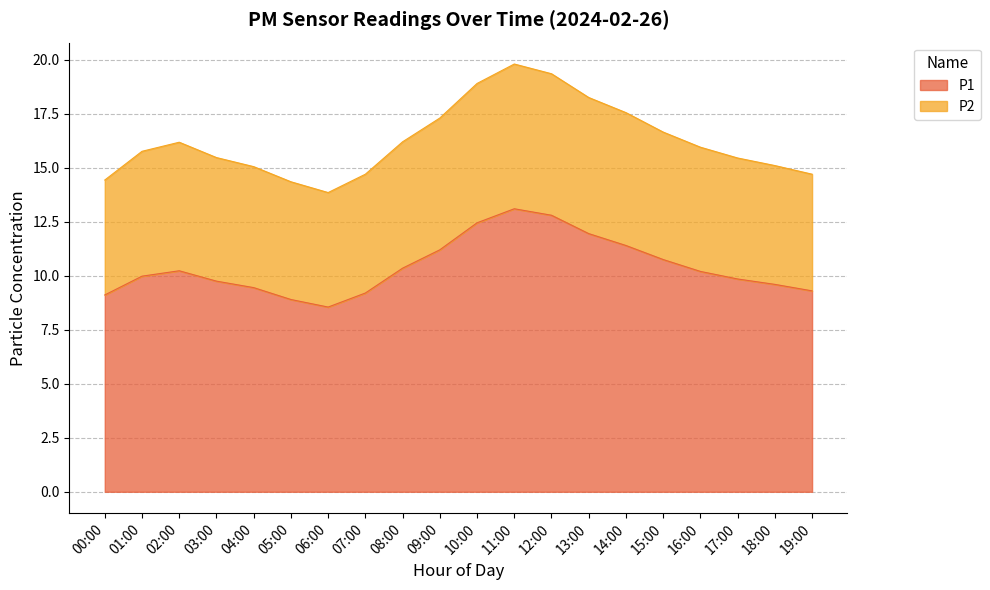

In P2, how many points are higher than both neighbors (excluding endpoints)?

2